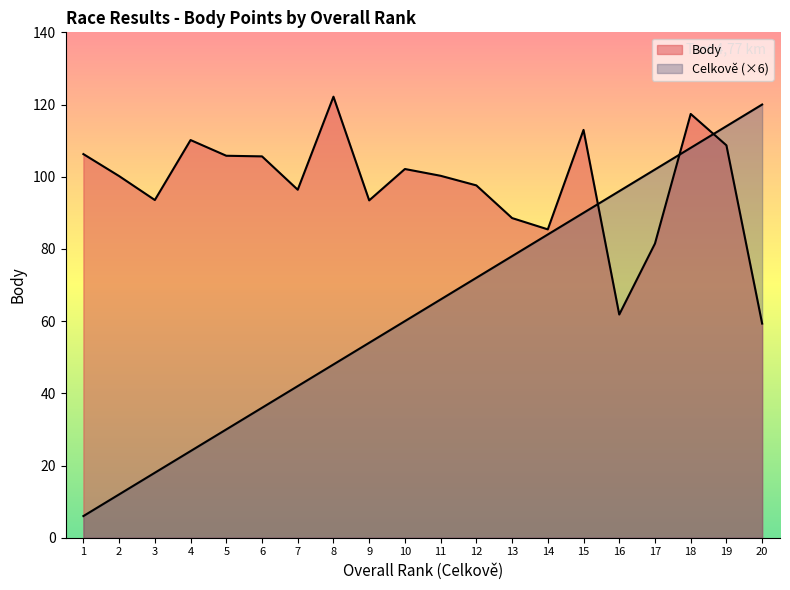

What is the minimum value shown in the chart?

6.0